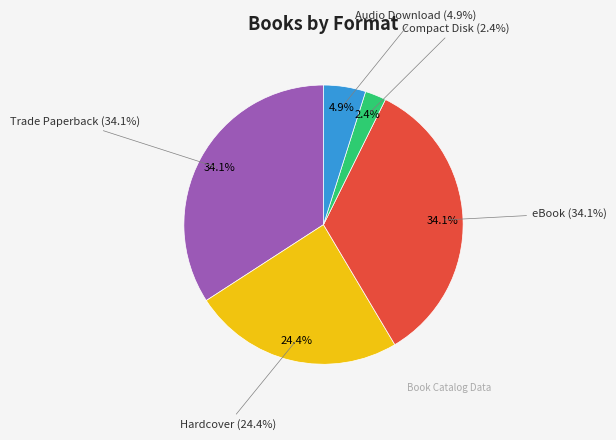

The Hardcover slice represents 24% of the pie. True or false?

True